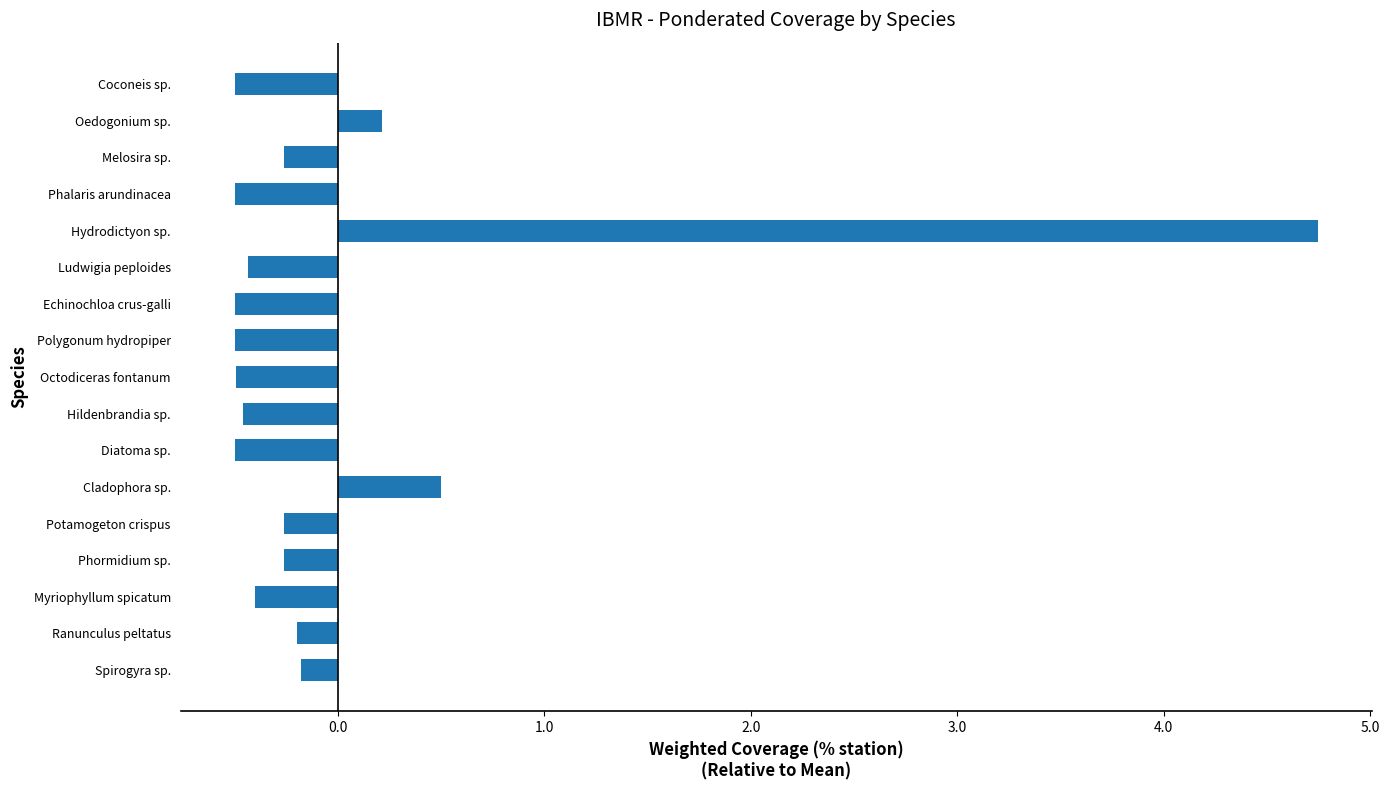

What is the difference between the maximum and minimum values?

5.2